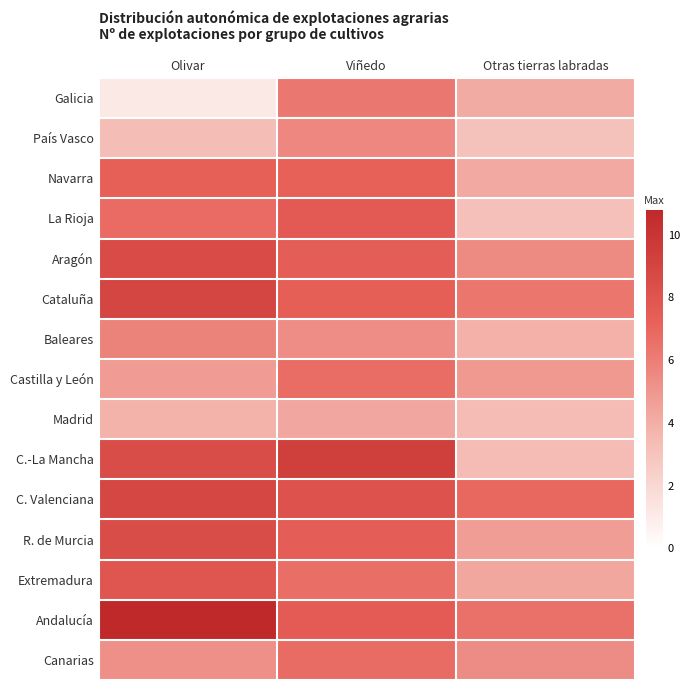

List the series in order of their peak value, lowest first.

Madrid, País Vasco, Baleares, Galicia, Castilla y León, Canarias, Navarra, La Rioja, Extremadura, R. de Murcia, Aragón, C. Valenciana, Cataluña, C.-La Mancha, Andalucía